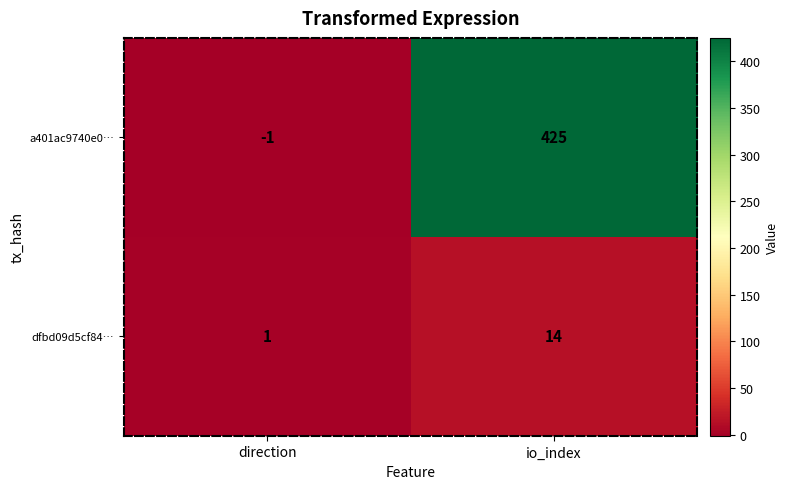

At which category is the sum across all series the highest?

io_index